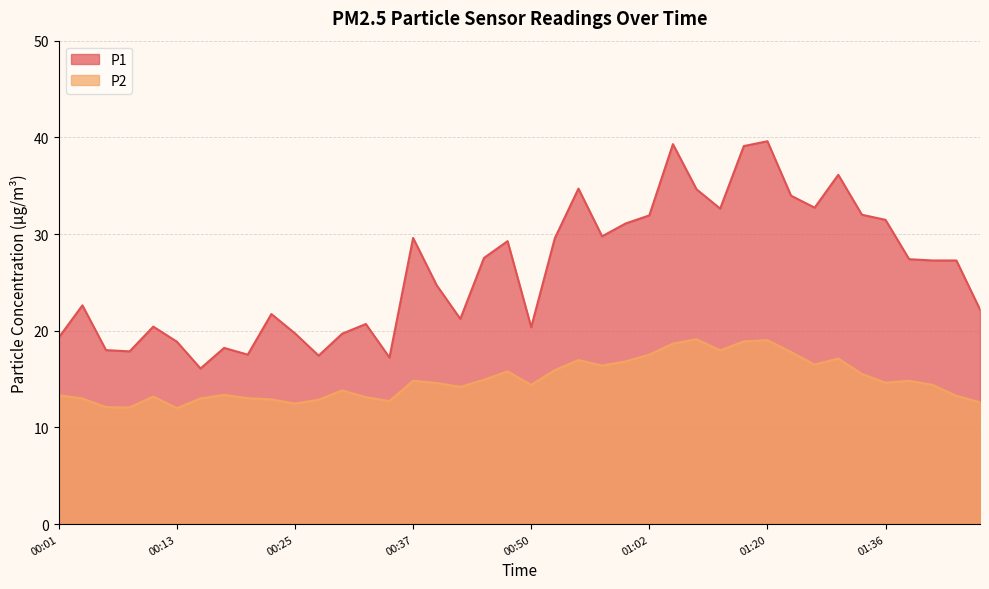

How many lines are shown in the chart?

2